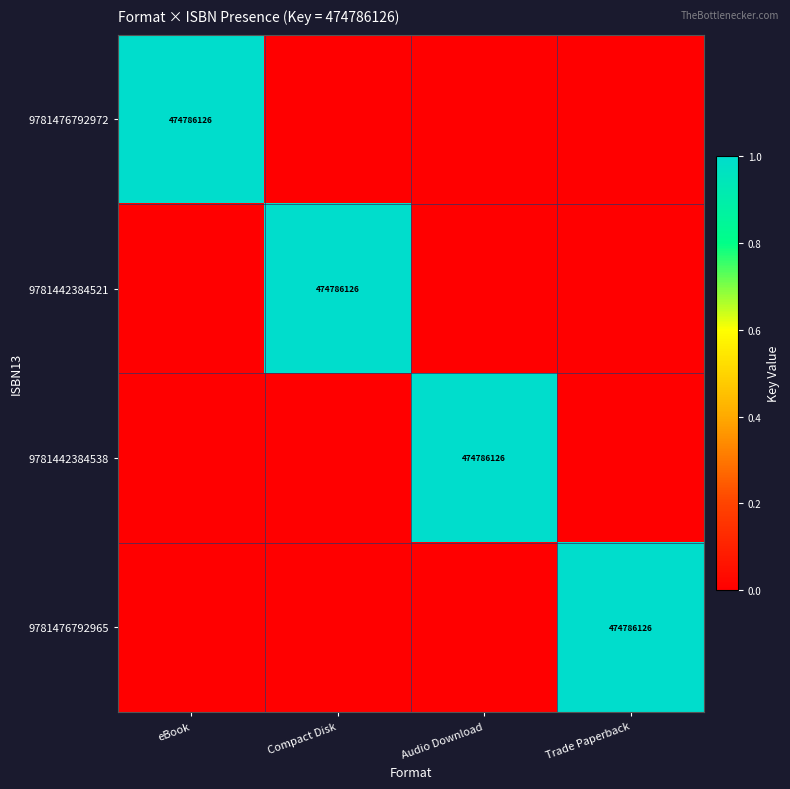

True or false: 9781442384538 has a value of 248400355 at Audio Download.

False